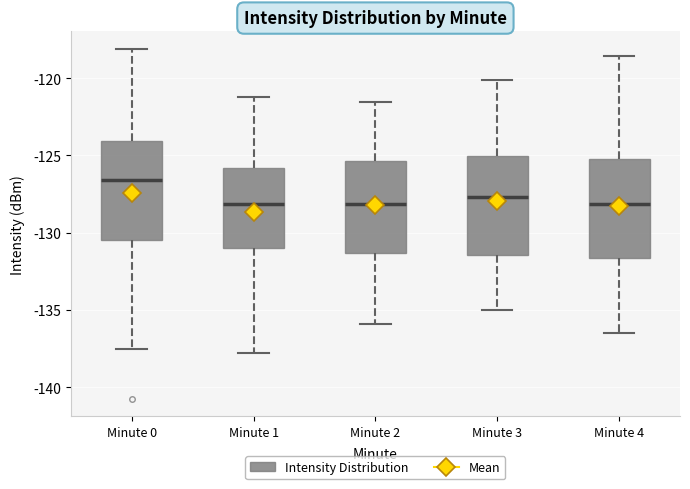

Reading left to right, transcribe this box plot: for each box, give where its median line is, the range the box spans, and where its two whiskers end, as read against the y-axis. The values are not printed on the chart, so give them approximately, as read against the axis.

Minute 0: median -126.5, box -130.5 to -124.0, whiskers -137.5 to -118.0
Minute 1: median -128.0, box -131.0 to -126.0, whiskers -138.0 to -121.0
Minute 2: median -128.0, box -131.5 to -125.5, whiskers -136.0 to -121.5
Minute 3: median -127.5, box -131.5 to -125.0, whiskers -135.0 to -120.0
Minute 4: median -128.0, box -131.5 to -125.5, whiskers -136.5 to -118.5